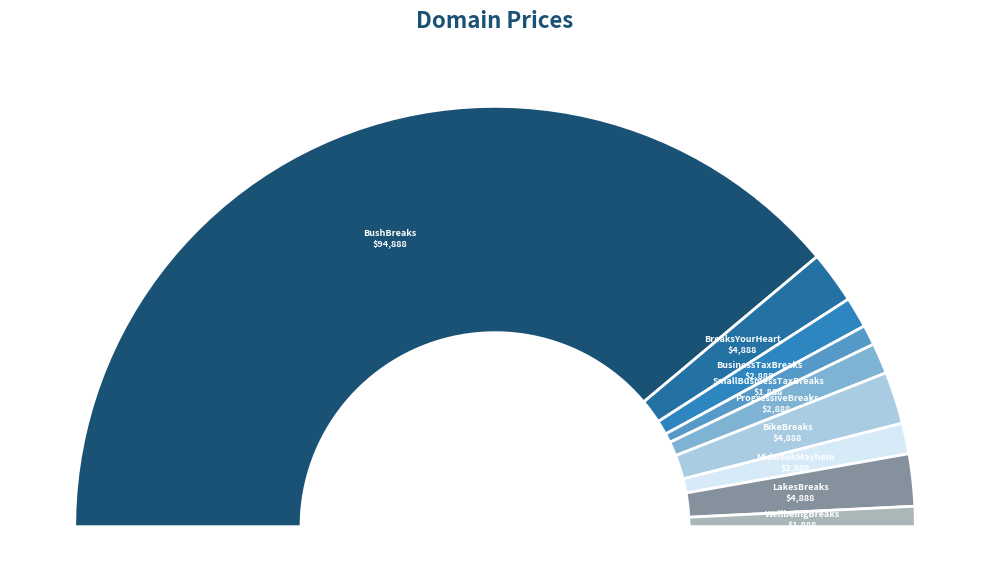

The BikeBreaks.com slice represents 4% of the pie. True or false?

True